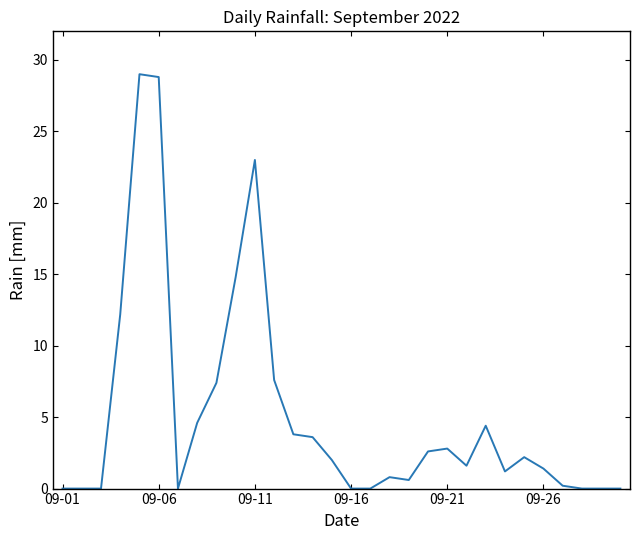

What is the greatest value displayed?

29.0